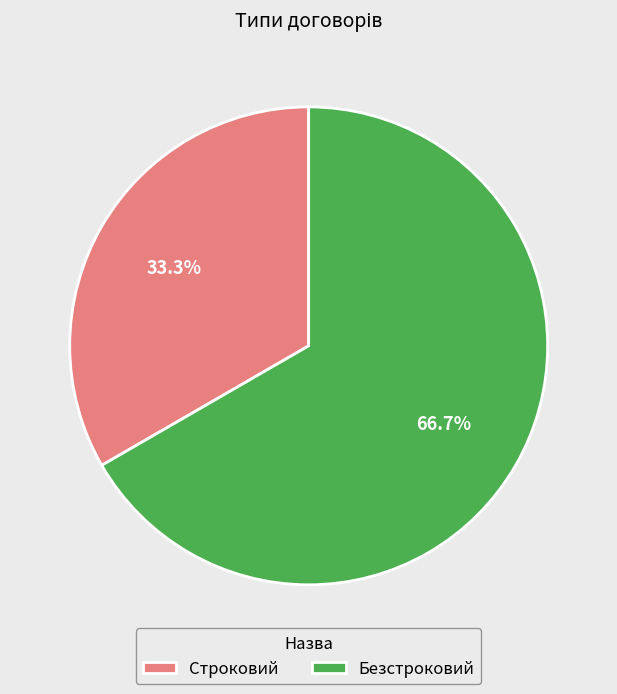

Which category accounts for the majority?

Безстроковий